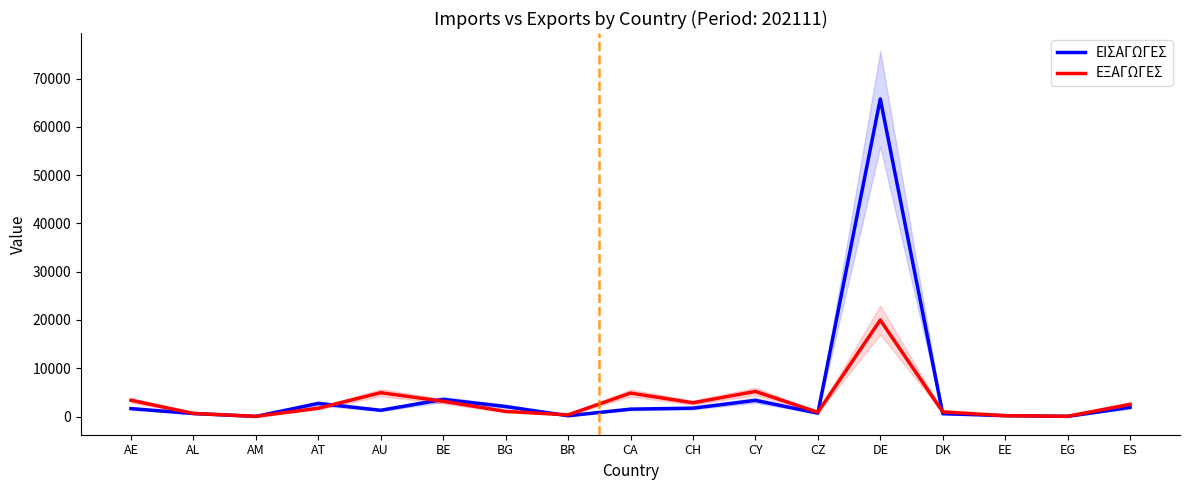

At which category does ΕΞΑΓΩΓΕΣ reach its first local peak?

AU